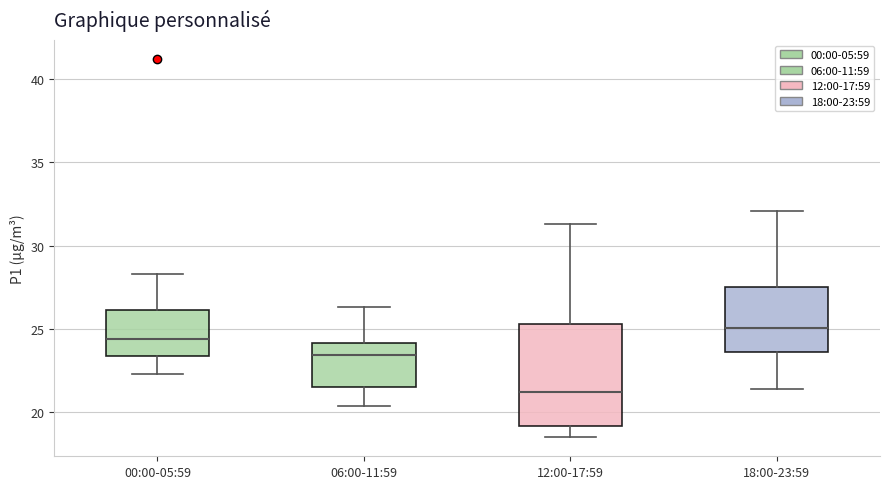

Reading left to right, transcribe this box plot: for each box, give where its median line is, the range the box spans, and where its two whiskers end, as read against the y-axis. The values are not printed on the chart, so give them approximately, as read against the axis.

00:00-05:59: median 24.5, box 23.5 to 26.0, whiskers 22.5 to 28.5
06:00-11:59: median 23.5, box 21.5 to 24.0, whiskers 20.5 to 26.5
12:00-17:59: median 21.5, box 19.0 to 25.5, whiskers 18.5 to 31.5
18:00-23:59: median 25.0, box 23.5 to 27.5, whiskers 21.5 to 32.0